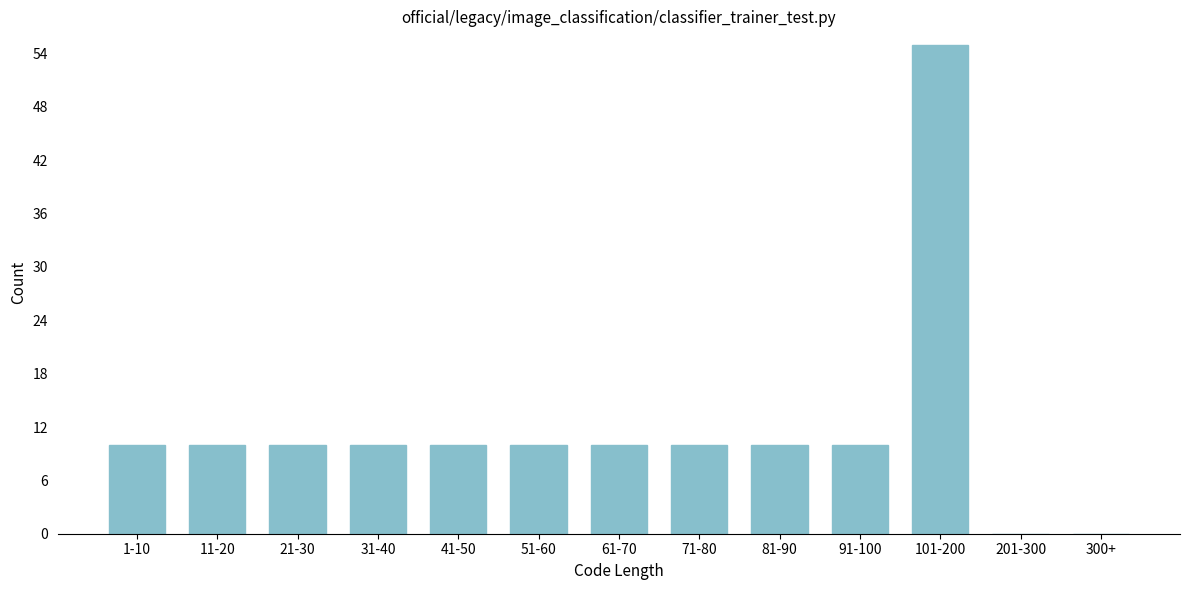

Reading left to right, extract all data points from this chart.

1-10=10	11-20=10	21-30=10	31-40=10	41-50=10	51-60=10	61-70=10	71-80=10	81-90=10	91-100=10	101-200=55	201-300=0	300+=0